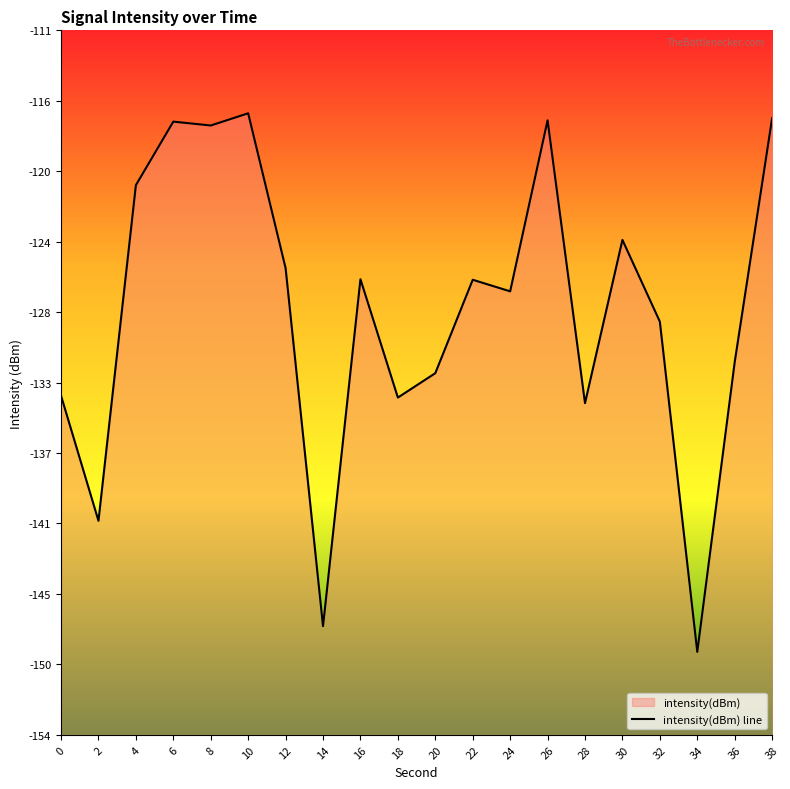

Rank the categories by value from highest to lowest.

10, 38, 26, 6, 8, 4, 30, 12, 16, 22, 24, 32, 36, 20, 0, 18, 28, 2, 14, 34